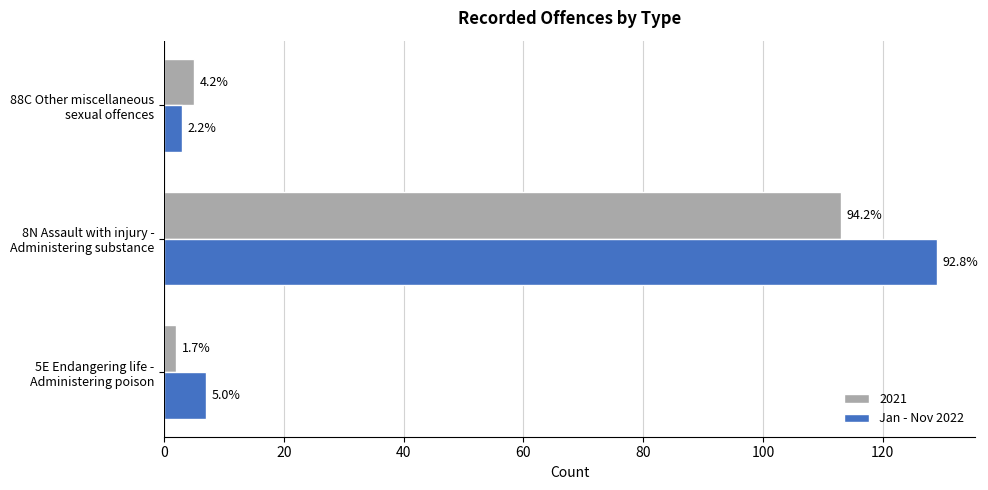

What are all the series names shown in the legend?

2021, Jan - Nov 2022